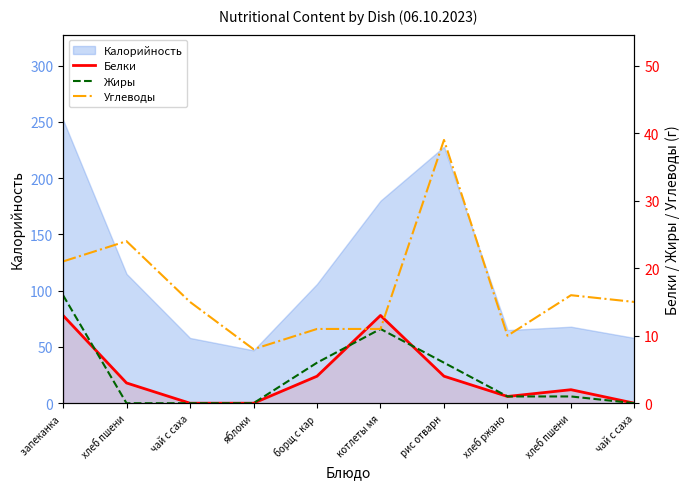

Rank the series at запеканка  from highest to lowest value.

Углеводы, Жиры, Белки